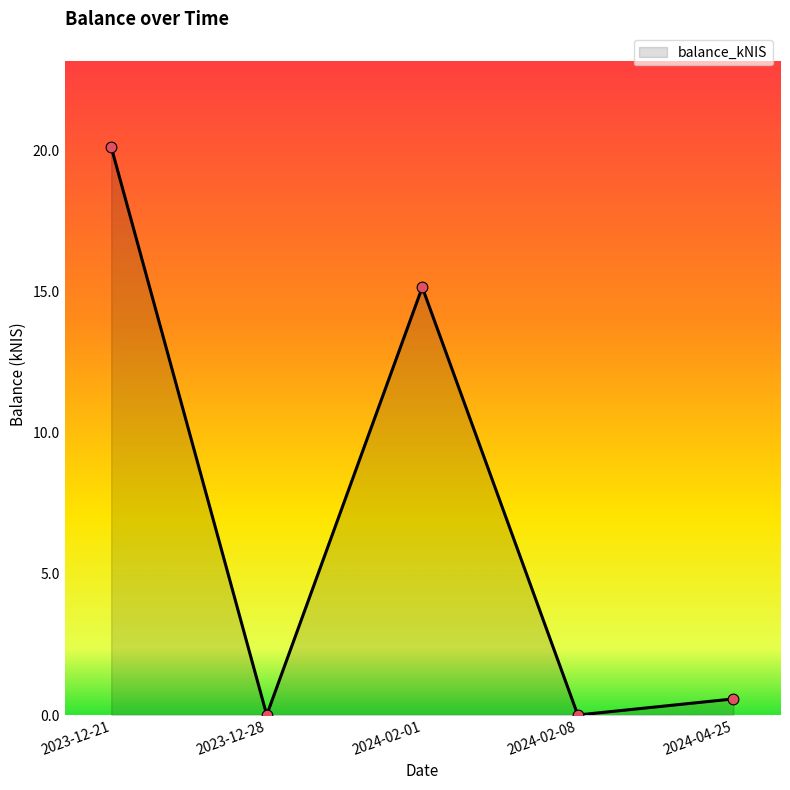

What is the change in value from 2024-02-01 to 2024-04-25?

-14.6